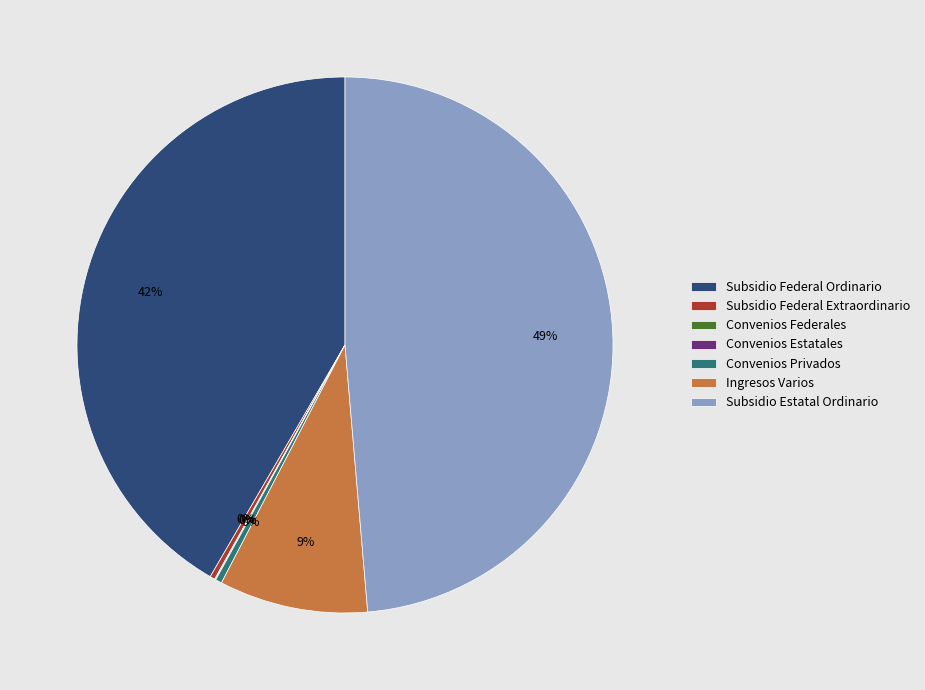

To the nearest percent, what is the average slice percentage?

14%